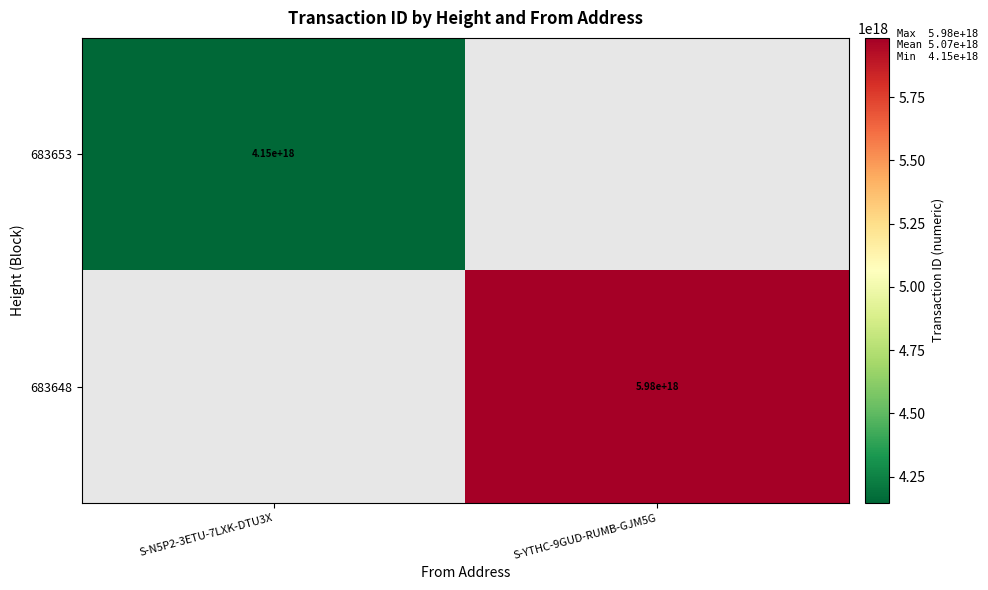

True or false: 683653 has a value of 1500623514621096704 at S-N5P2-3ETU-7LXK-DTU3X.

False